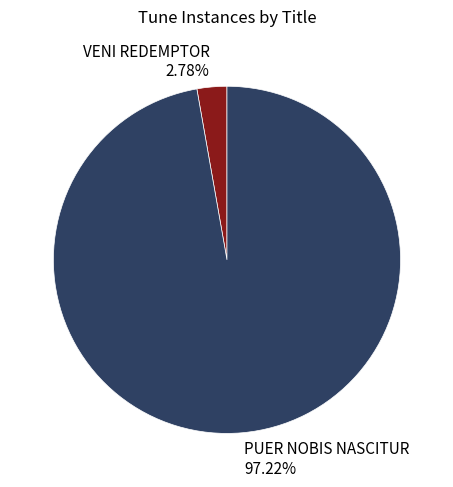

Is it true that VENI REDEMPTOR is 3% of the pie?

True